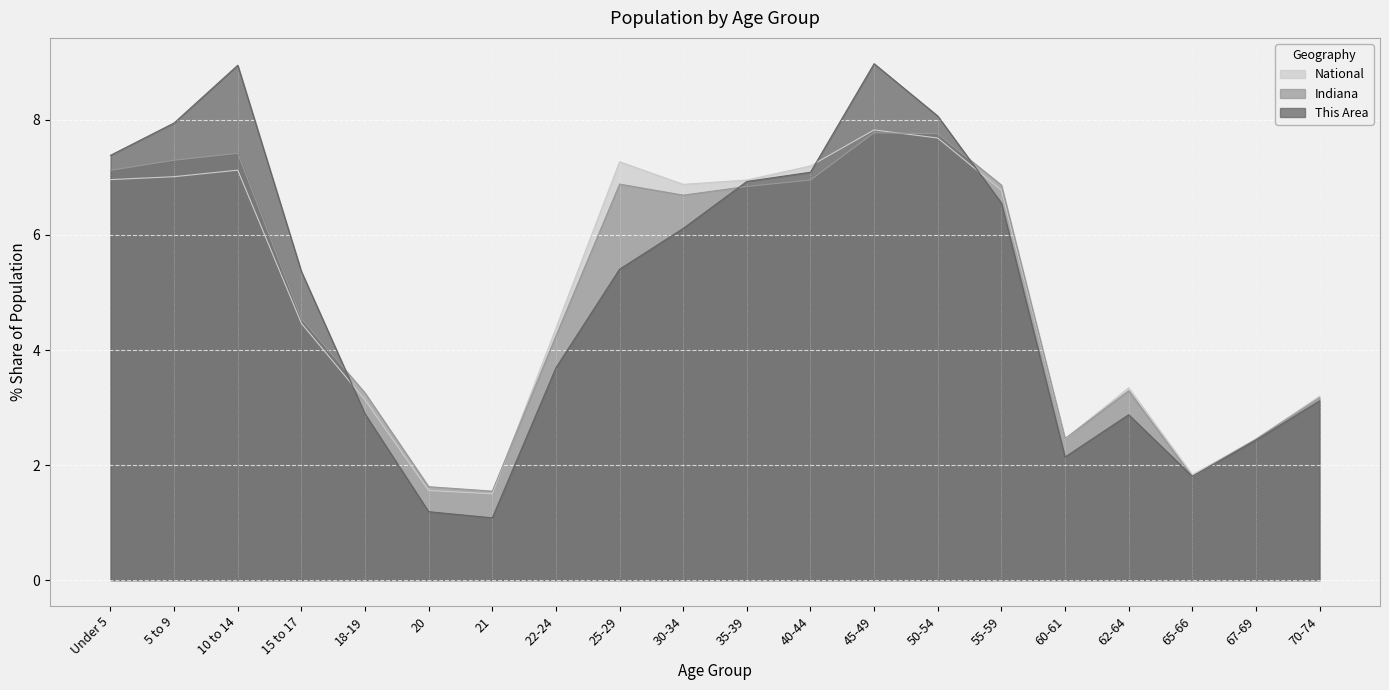

What is the average value of the This Area series?

5.0